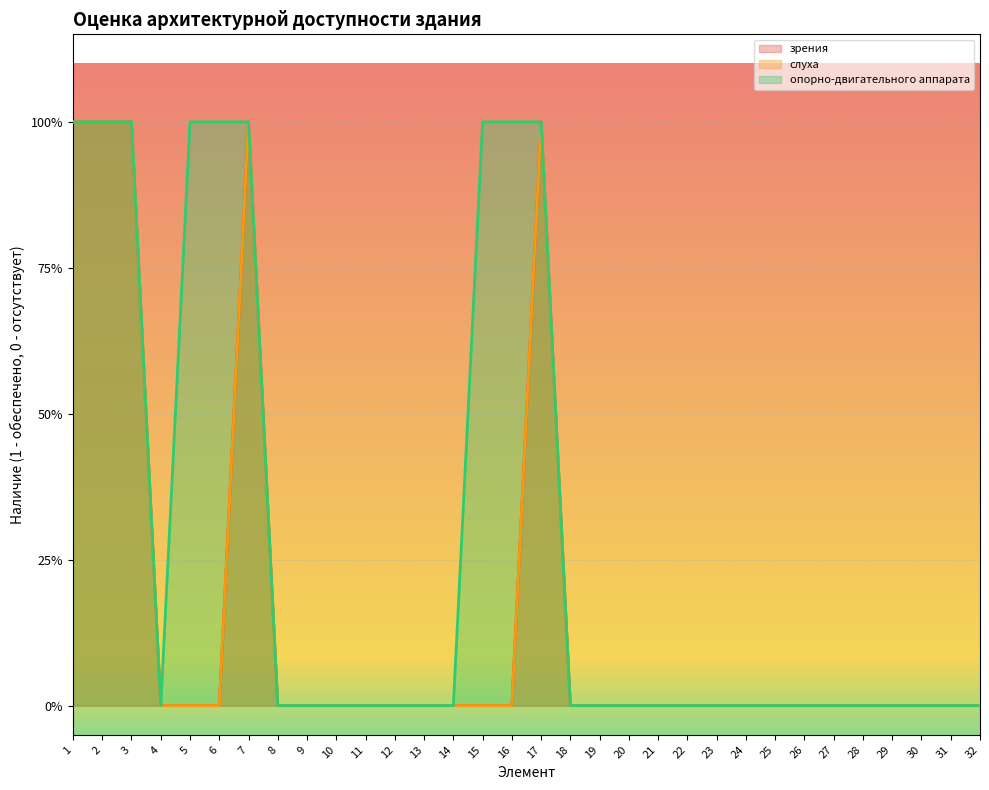

True or false: слуха has more than 1 interior local peaks.

True